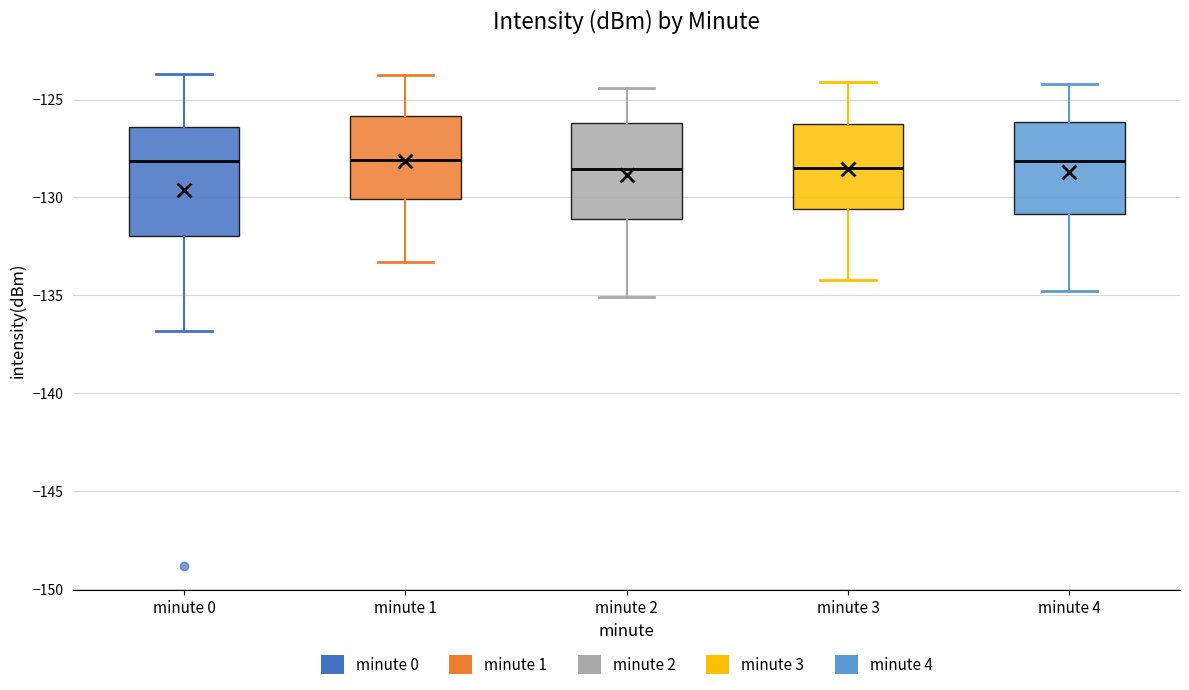

Reading left to right, transcribe this box plot: for each box, give where its median line is, the range the box spans, and where its two whiskers end, as read against the y-axis. The values are not printed on the chart, so give them approximately, as read against the axis.

minute 0: median -128.0, box -132.0 to -126.5, whiskers -137.0 to -123.5
minute 1: median -128.0, box -130.0 to -126.0, whiskers -133.5 to -123.5
minute 2: median -128.5, box -131.0 to -126.0, whiskers -135.0 to -124.5
minute 3: median -128.5, box -130.5 to -126.0, whiskers -134.0 to -124.0
minute 4: median -128.0, box -131.0 to -126.0, whiskers -135.0 to -124.0